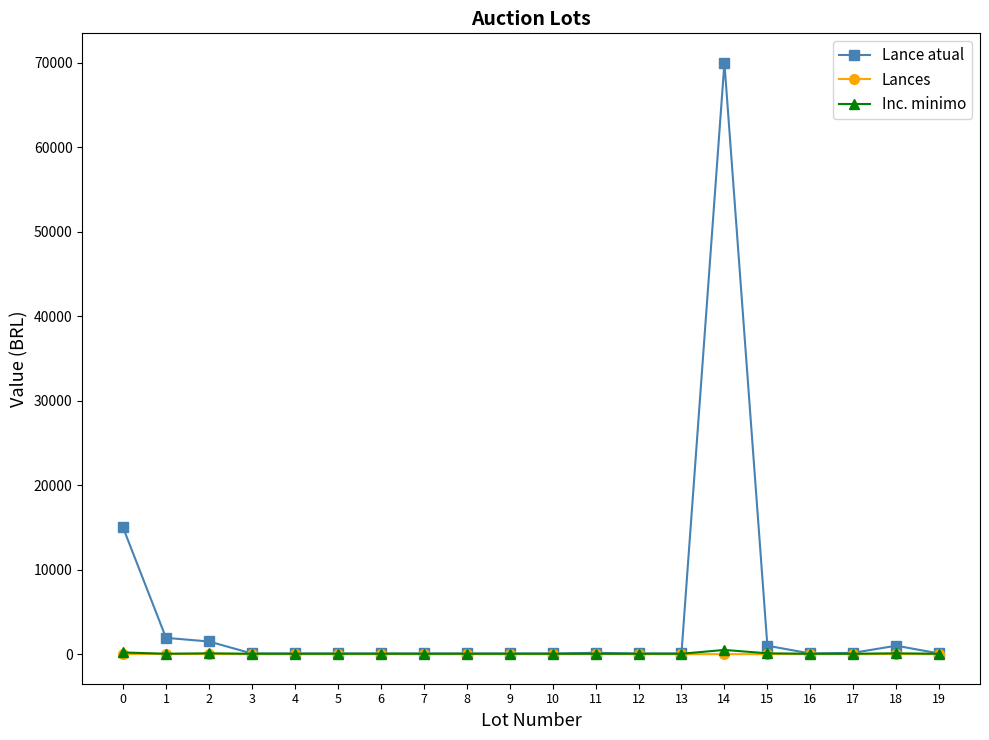

Is the value of Lance atual at 14 greater than the value of Lances at 15?

Yes